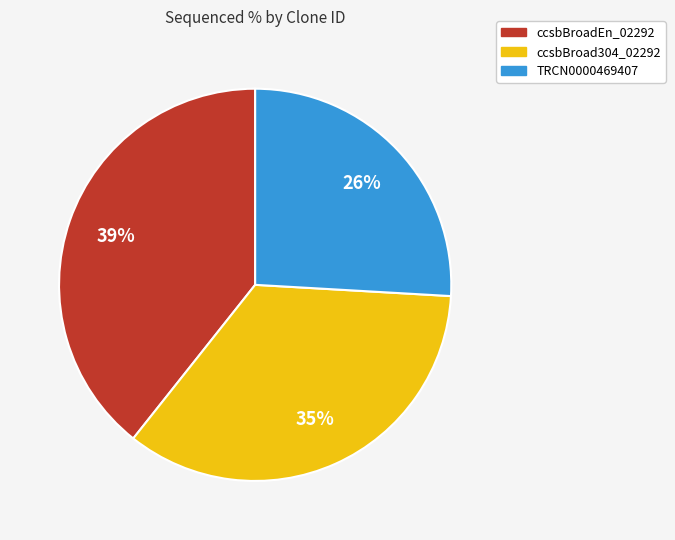

How many segments does this pie chart have?

3